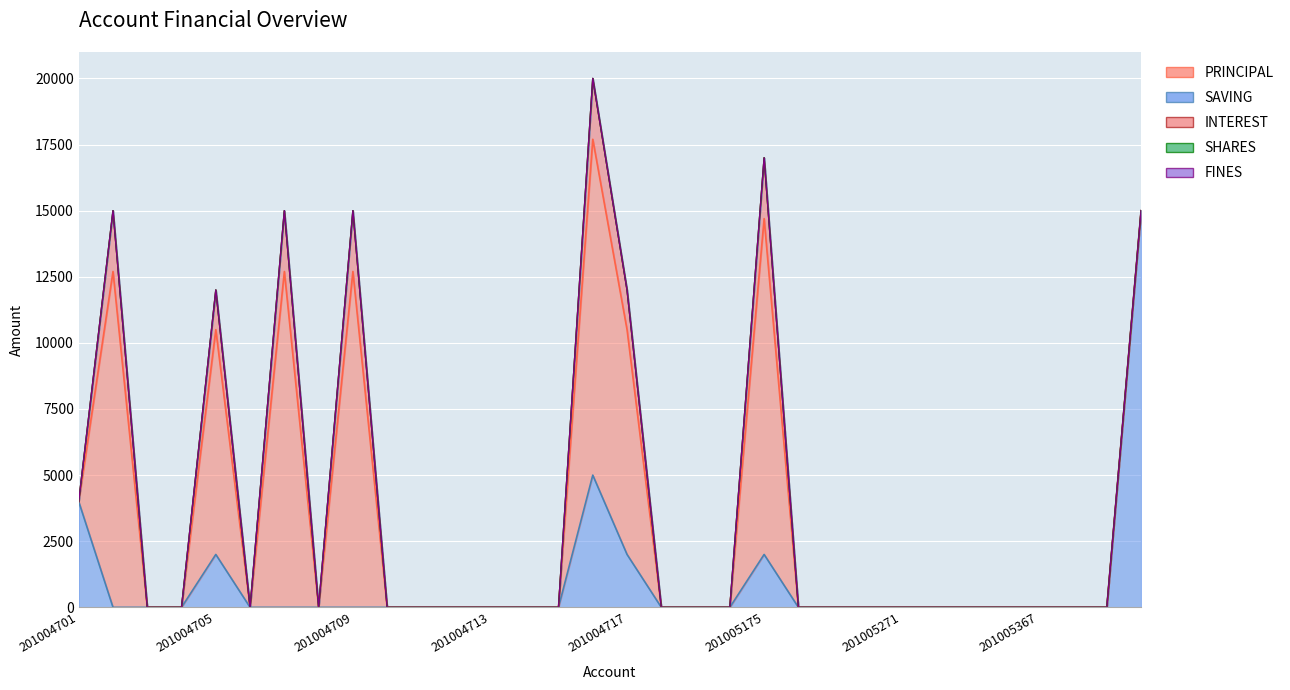

Rank the series at 201004714 from highest to lowest value.

SAVING, PRINCIPAL, INTEREST, SHARES, FINES